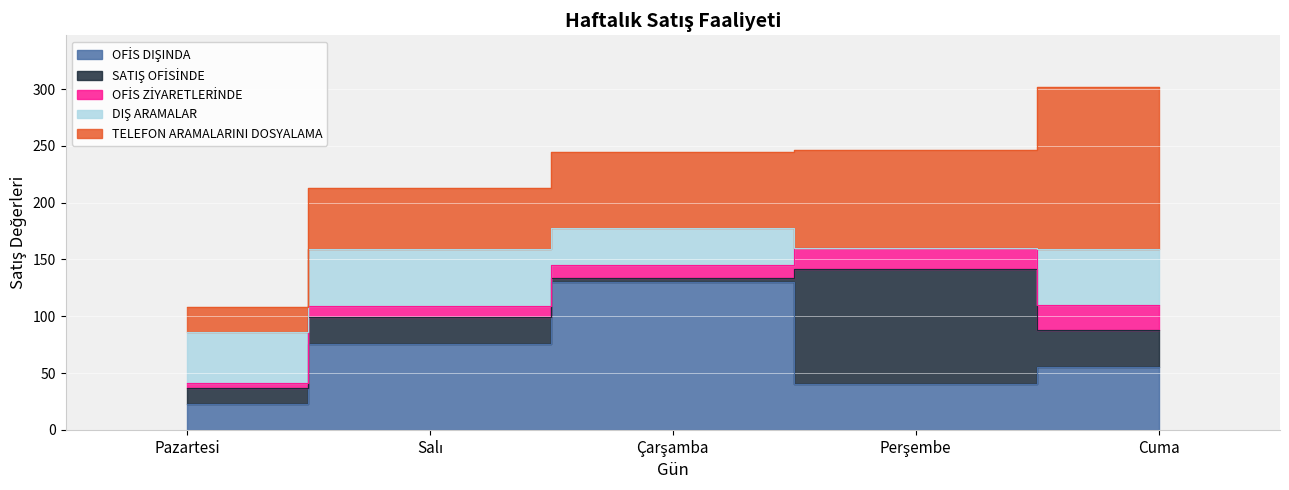

How many intersections are there between OFİS DIŞINDA and SATIŞ OFİSİNDE?

2